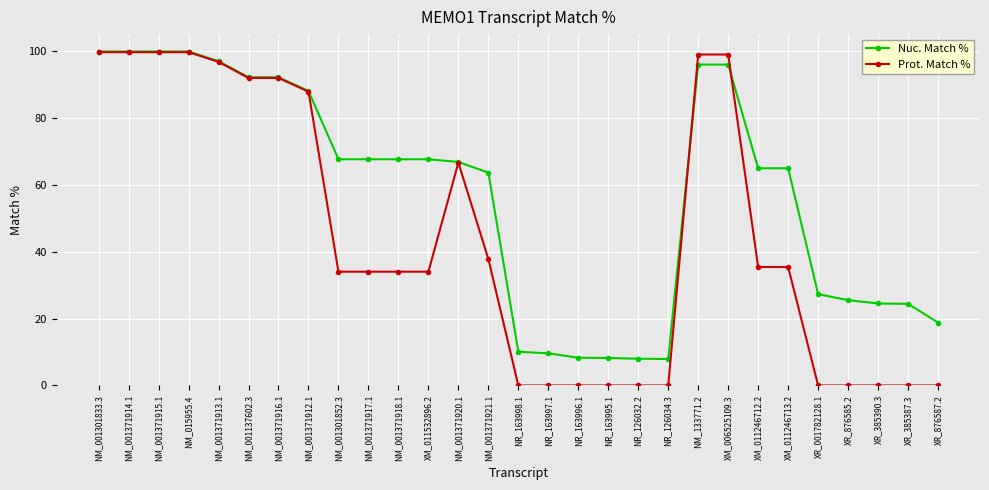

Rank the series by their average value, from lowest to highest.

Prot. Match %, Nuc. Match %